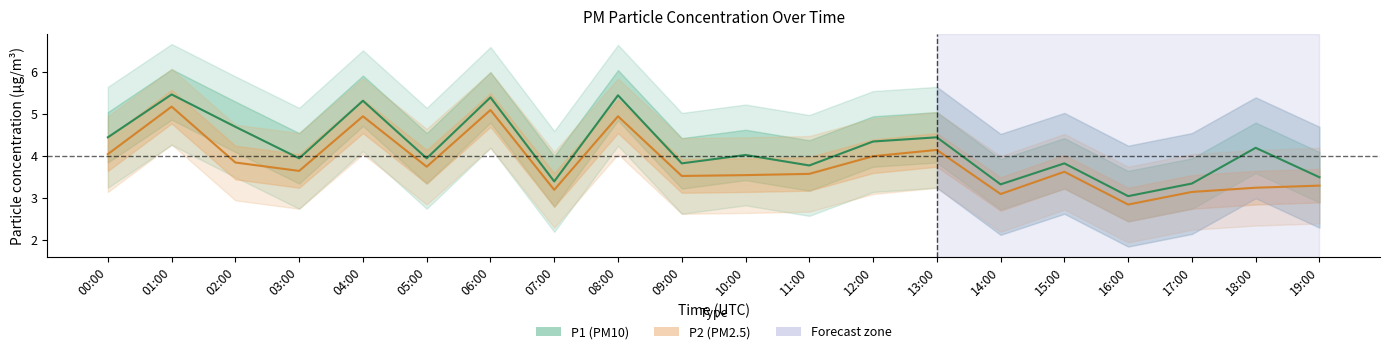

The P1 series shows 1.0 at 13:00. True or false?

False